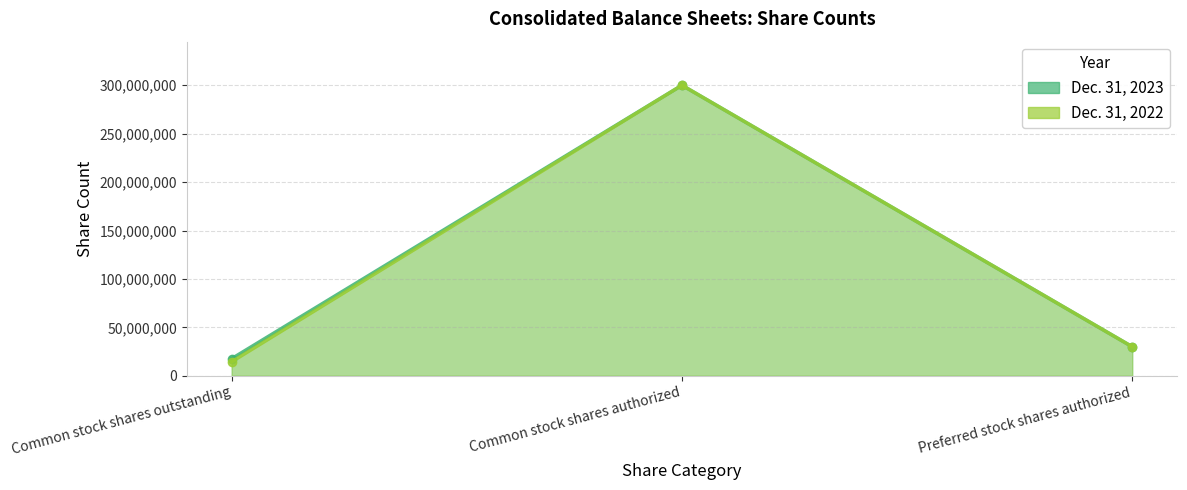

Rank the series by their average value, from highest to lowest.

Dec. 31, 2023, Dec. 31, 2022